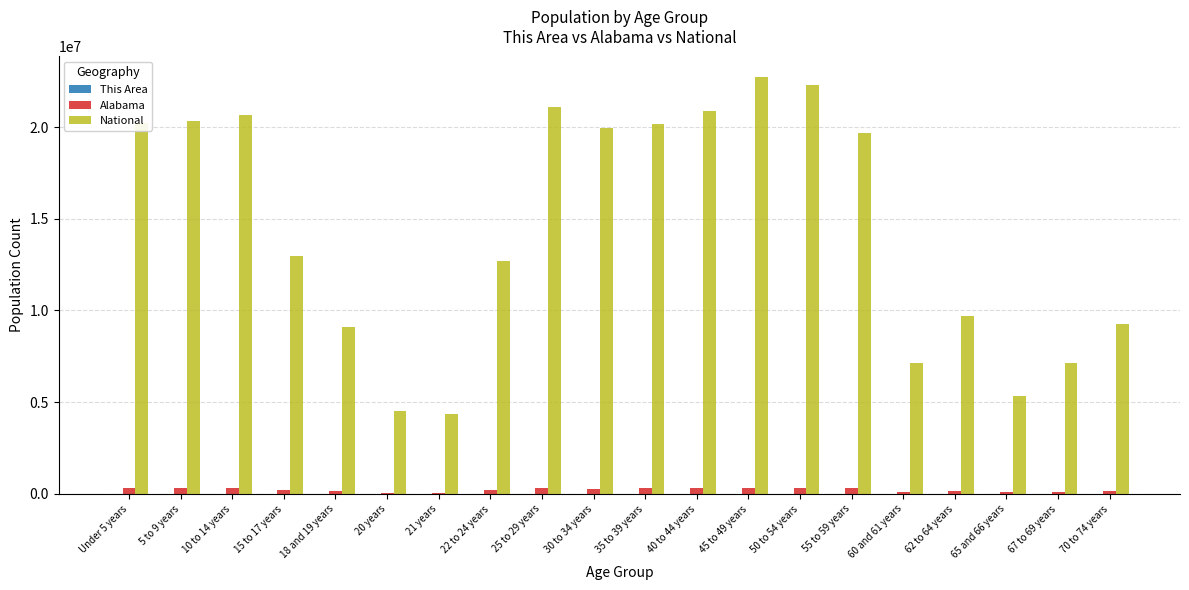

Which series changed the most between 20 years and 50 to 54 years?

National